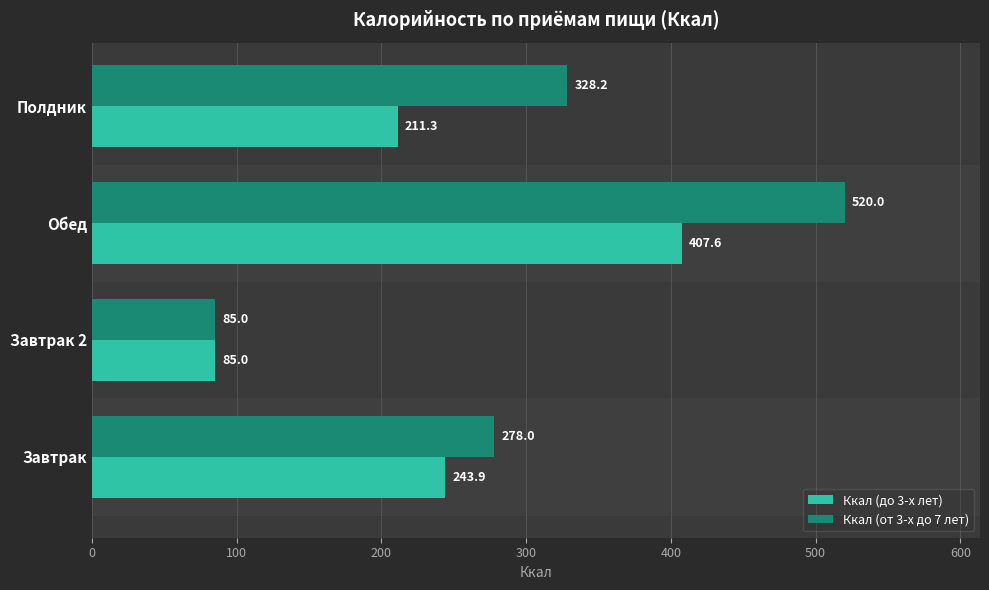

What is the difference between the maximum and minimum values in the Ккал (до 3-х лет) series?

322.6